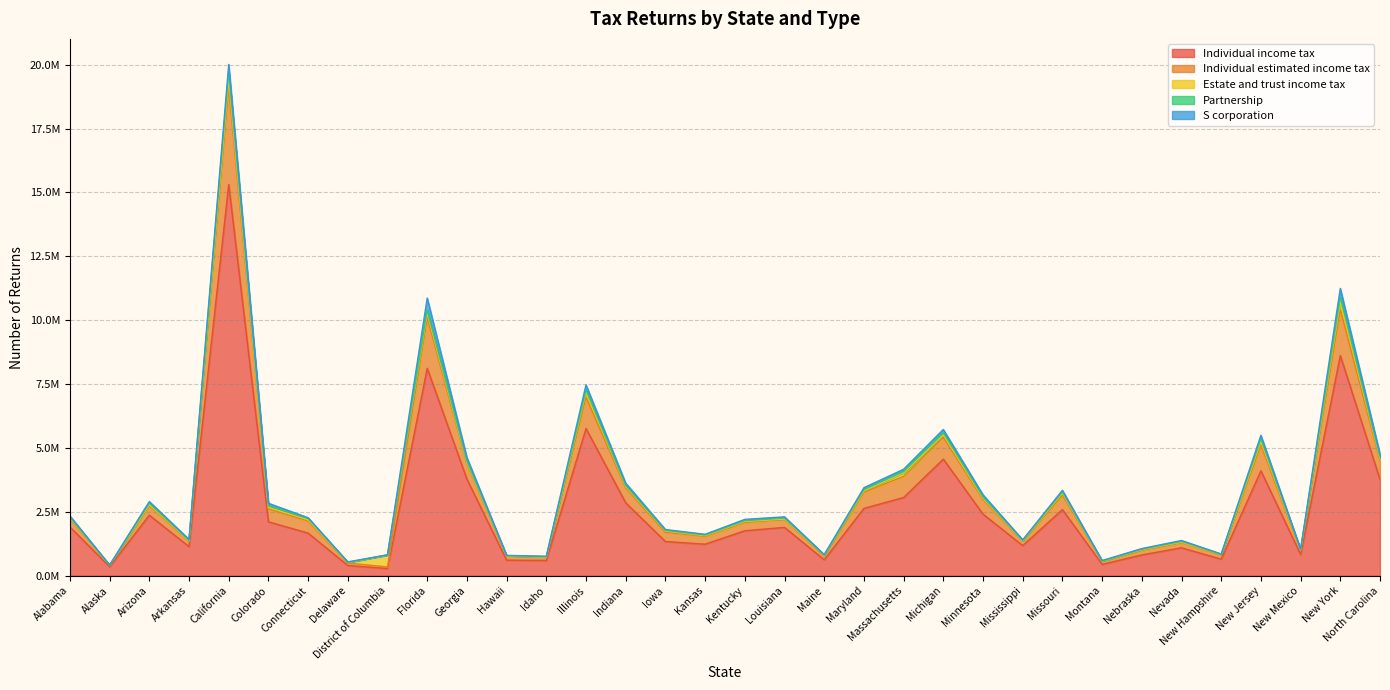

Which series has the widest spread of values?

Individual income tax